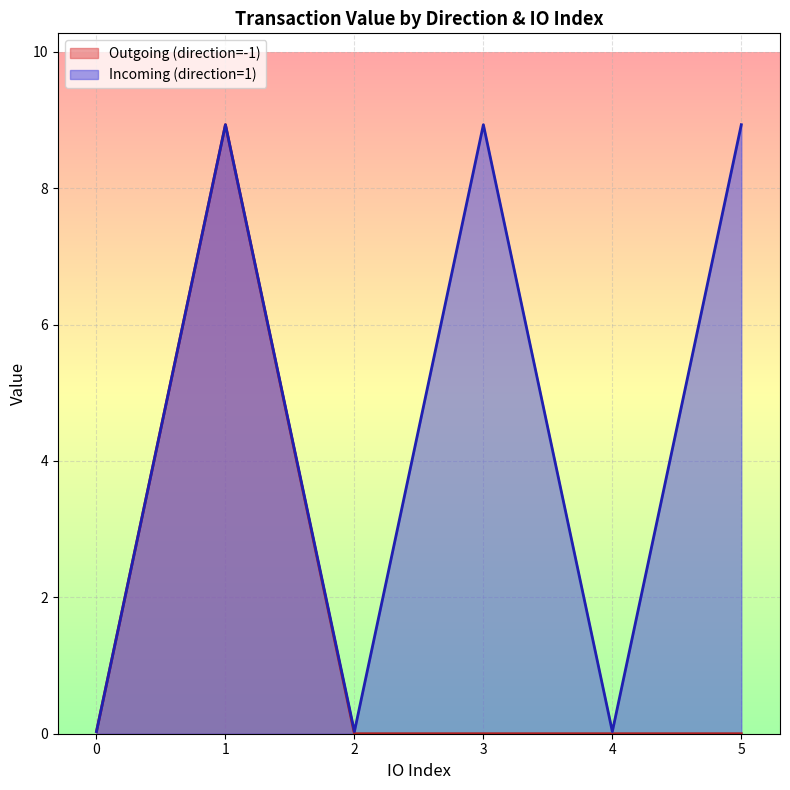

What is the maximum value for Incoming (direction=1)?

8.9